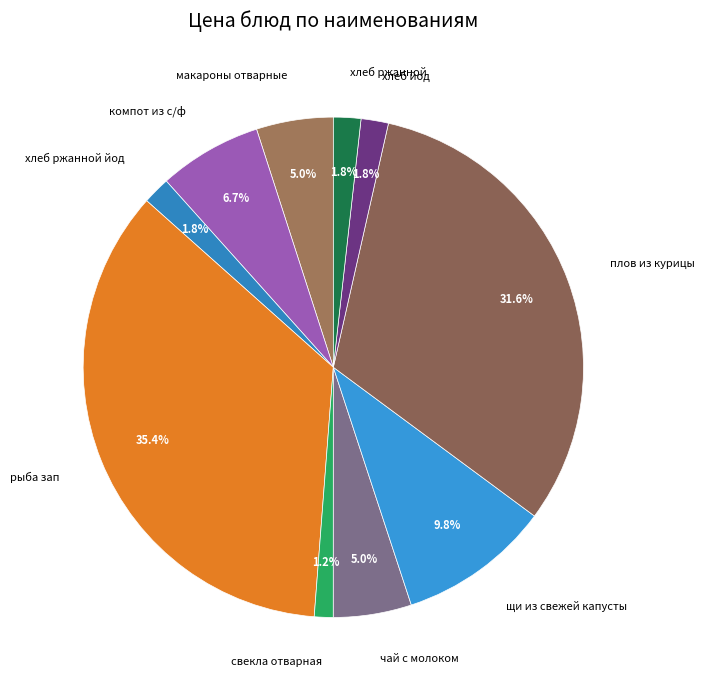

Is it true that хлеб йод is 2% of the pie?

True